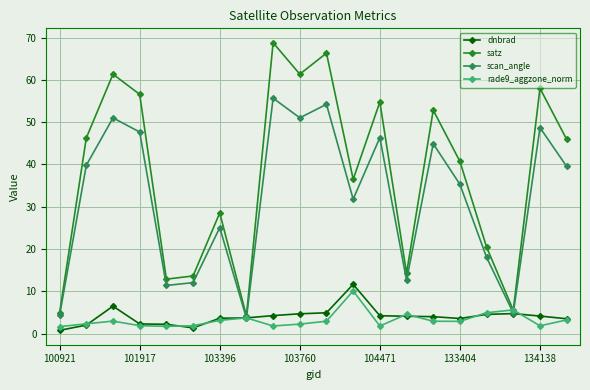

Which series has the largest total across all categories?

satz